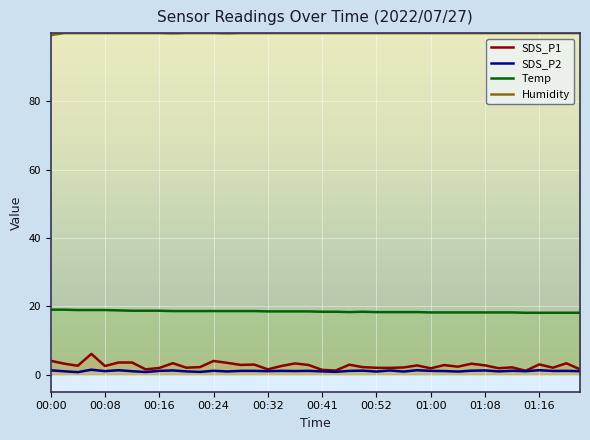

True or false: Temp and SDS_P1 cross at least once.

False